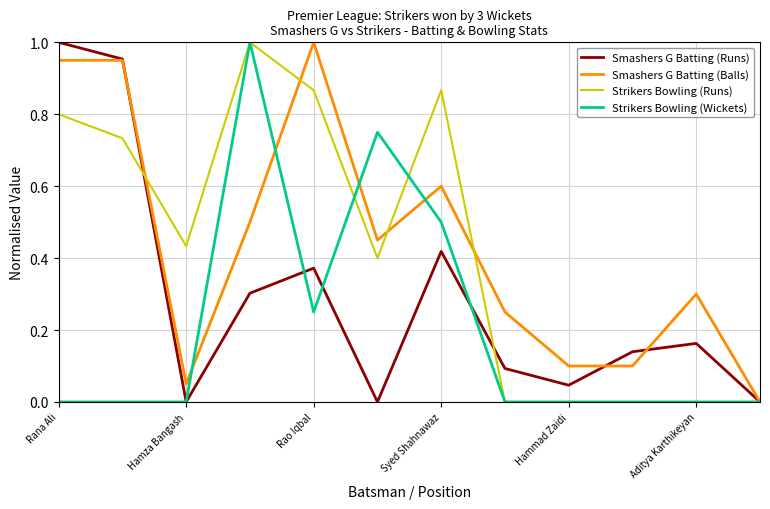

What are all the series names shown in the legend?

Smashers G Batting (Runs), Smashers G Batting (Balls), Strikers Bowling (Runs), Strikers Bowling (Wickets)